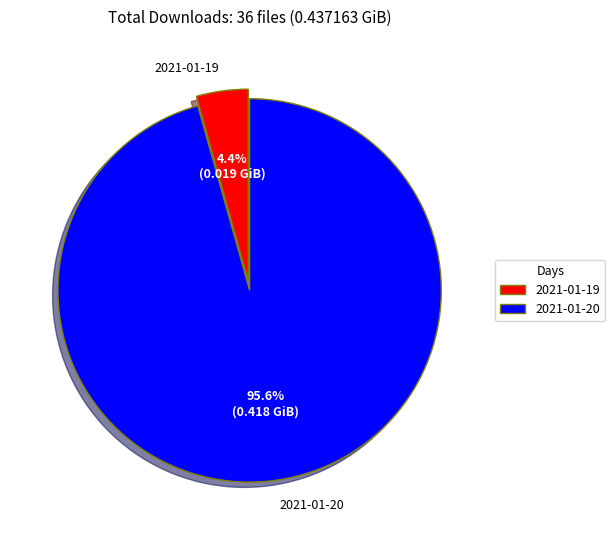

To the nearest percent, what is the average slice percentage?

50%